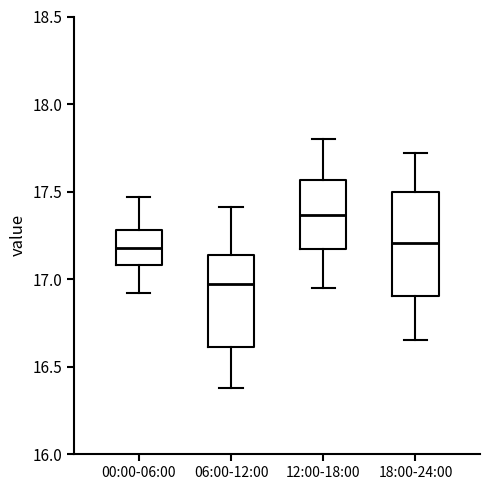

Comparing the boxes themselves (not the whiskers), which one is the tallest?

18:00-24:00